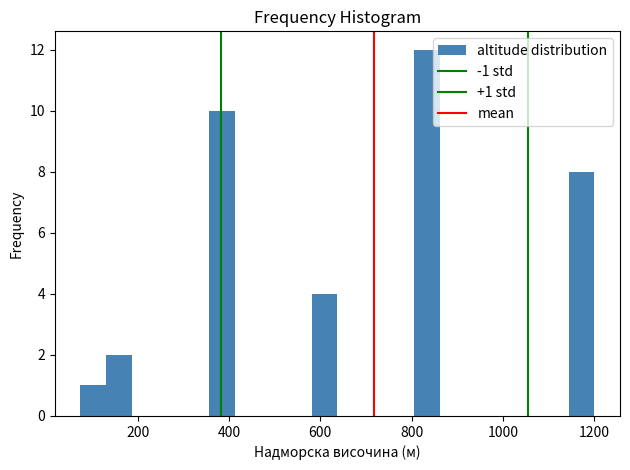

Around what value on the x-axis is the tallest bar? Give the approximate position of its centre, as read against the axis.

840